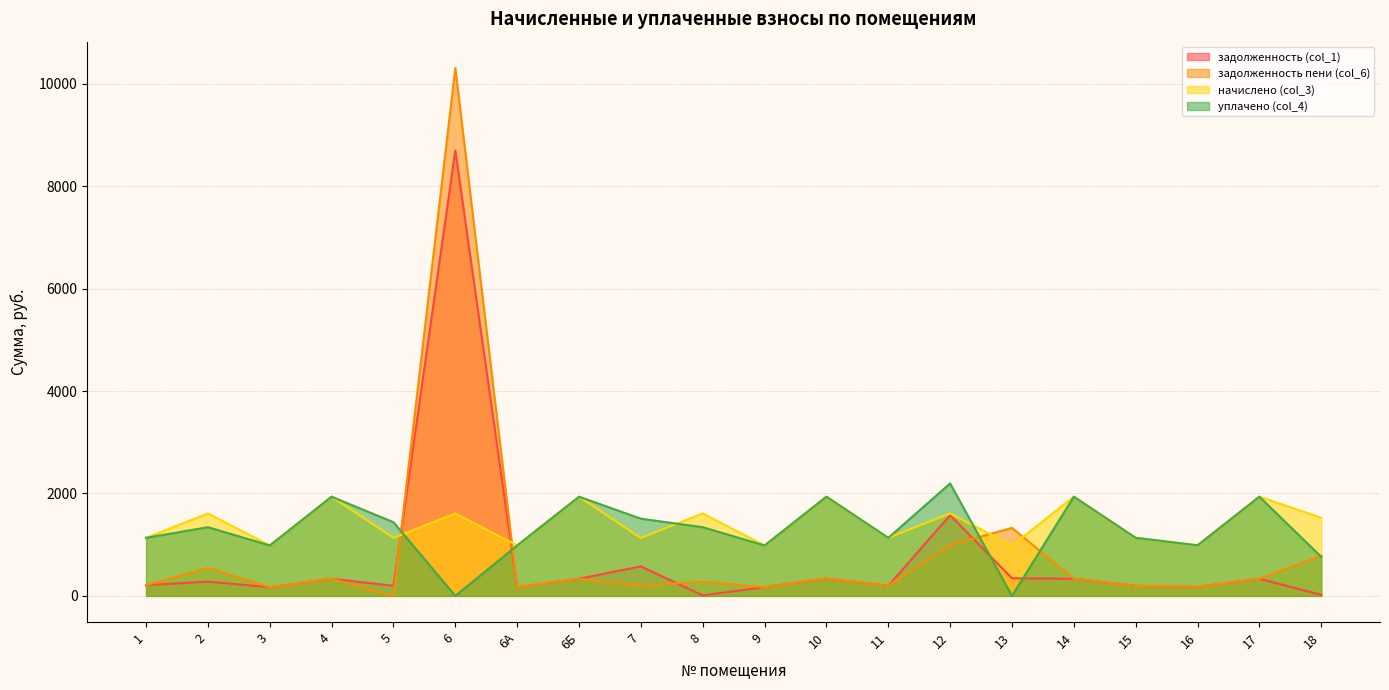

How many interior local valleys does the задолженность (col_1) series have?

6